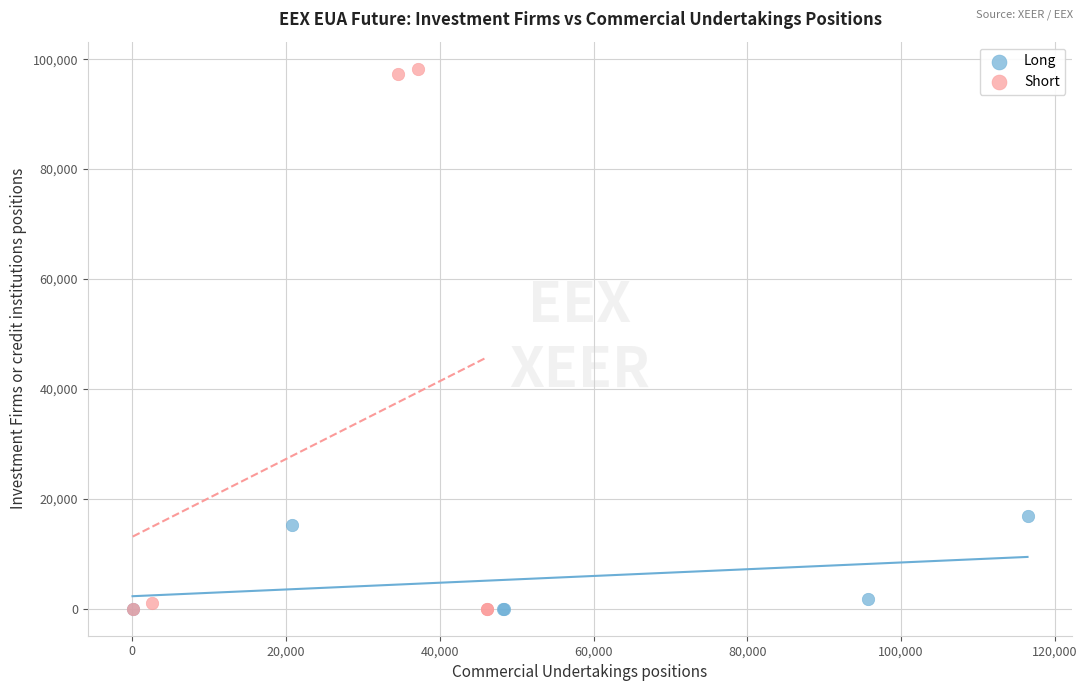

Which series reaches the maximum Y coordinate?

Short